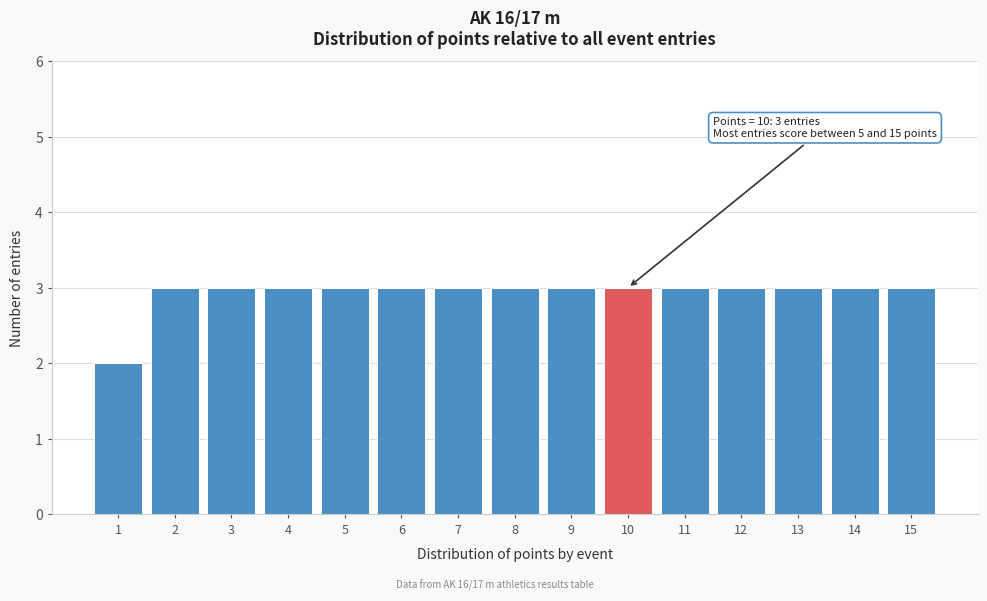

Reading right to left, extract all data points from this chart.

15=3	14=3	13=3	12=3	11=3	10=3	9=3	8=3	7=3	6=3	5=3	4=3	3=3	2=3	1=2